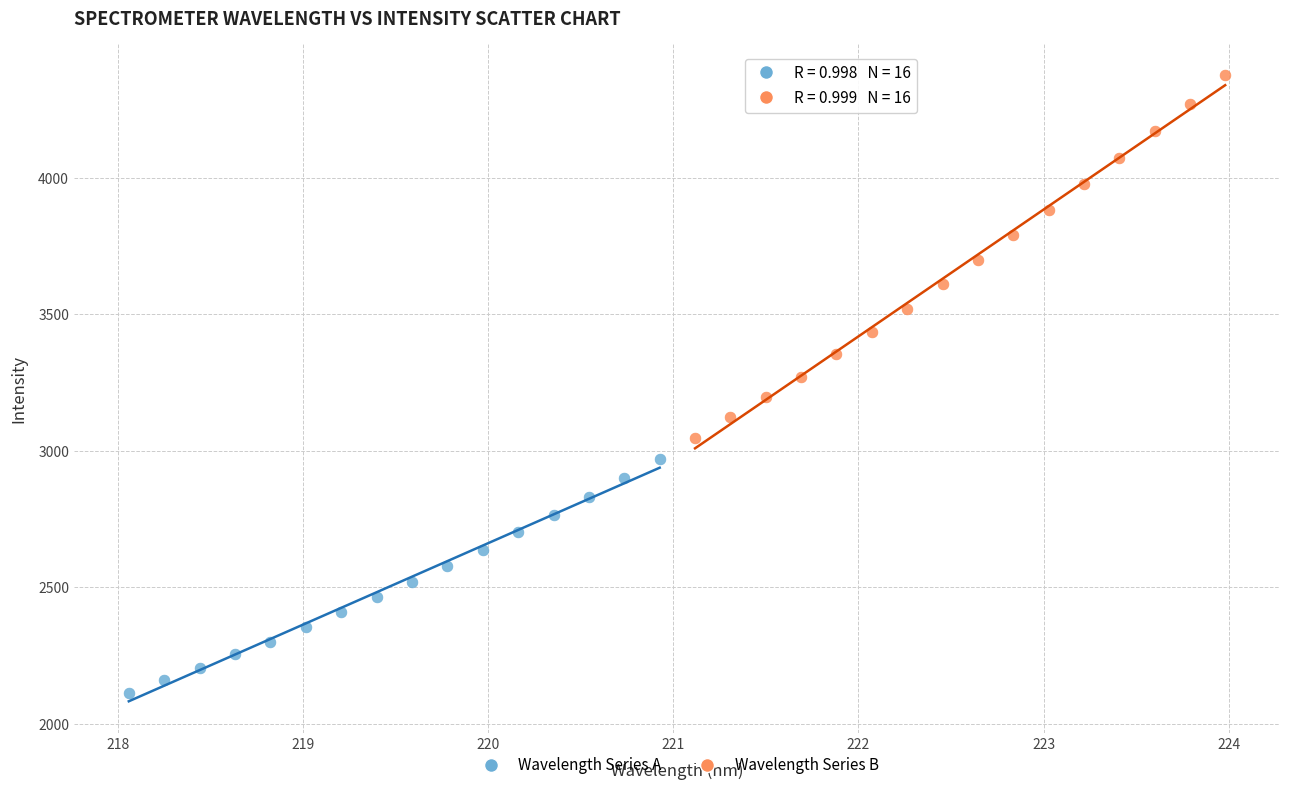

Which series contains the lowest Y value?

Wavelength Series A